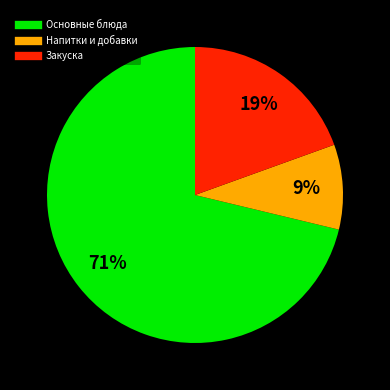

Is there any slice that represents more than half of the pie?

Yes